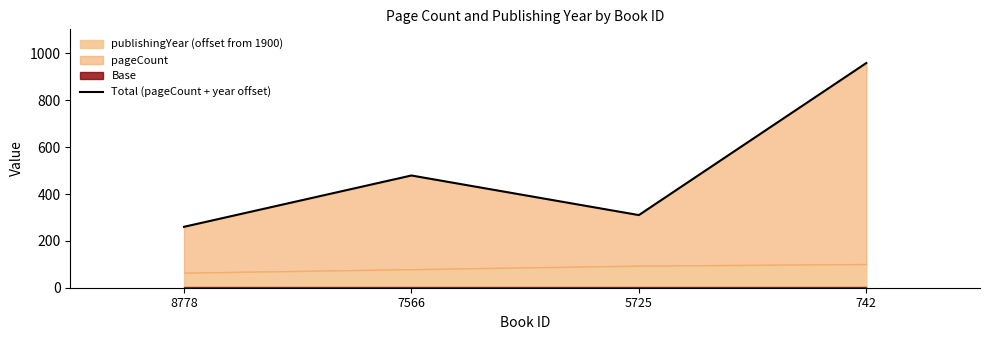

Rank the categories by value from lowest to highest.

8778, 5725, 7566, 742